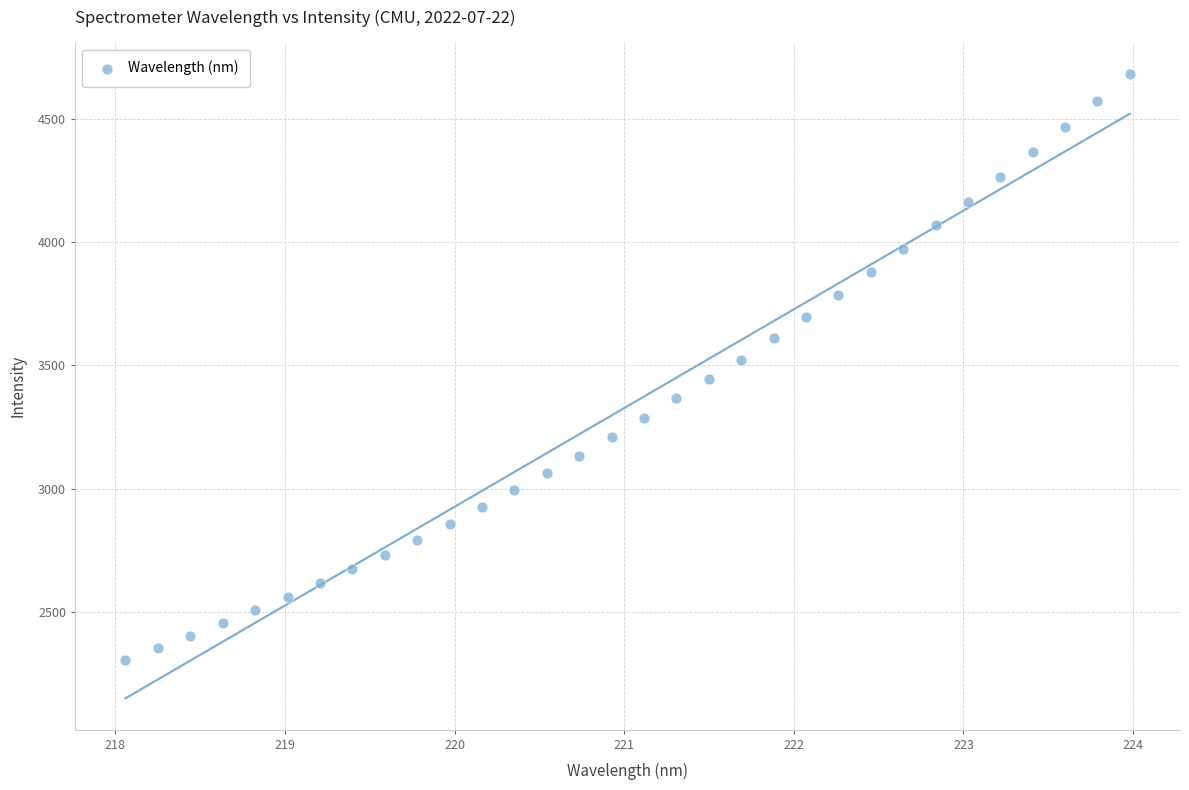

What is the range of Y values (max minus min)?

2376.6